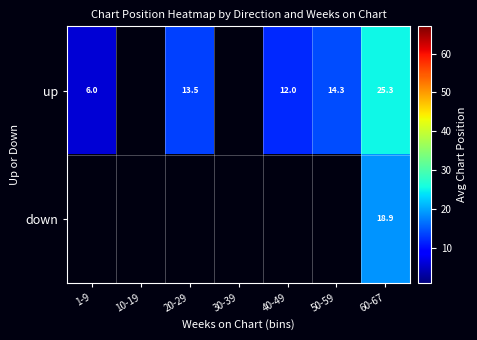

The up series shows 25.3 at 60-67. True or false?

True